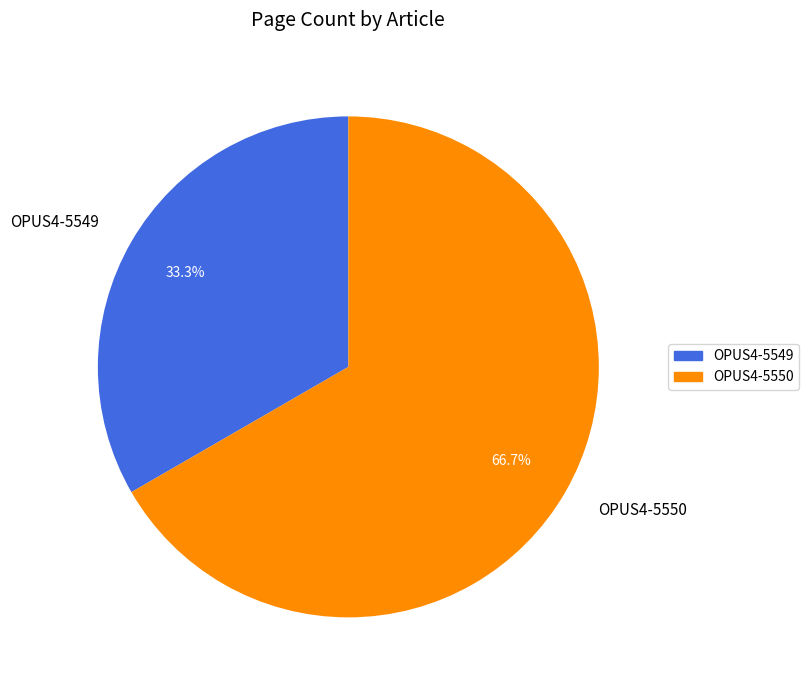

How many segments does this pie chart have?

2